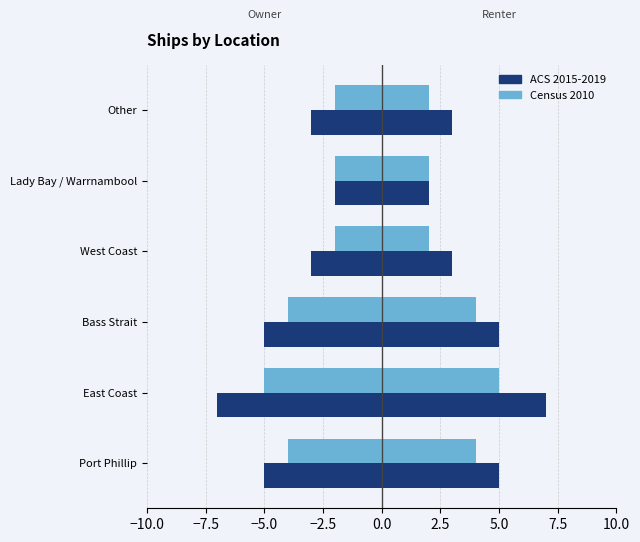

What value does the ACS 2015-2019 series have at West Coast?

-3